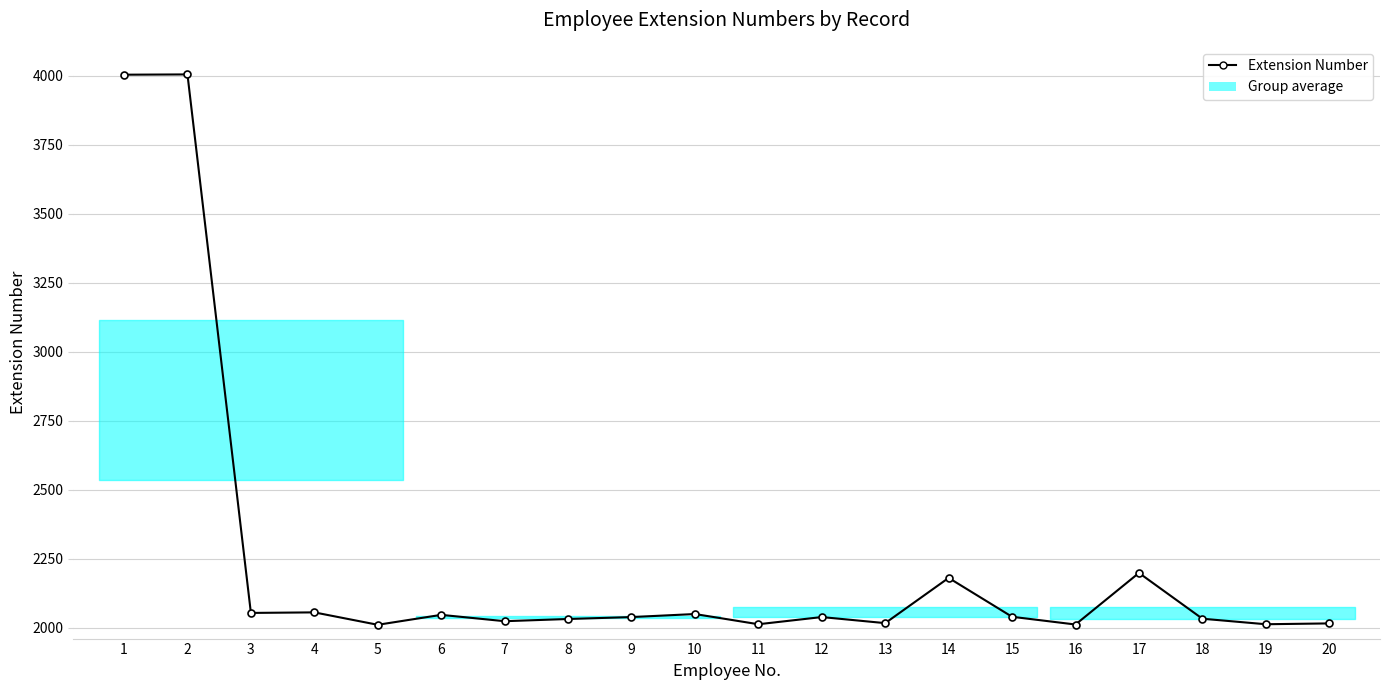

Reading left to right, what are all the values shown in this chart?

4004	4005	2053	2055	2010	2046	2023	2031	2038	2049	2012	2038	2016	2180	2039	2011	2198	2032	2012	2015